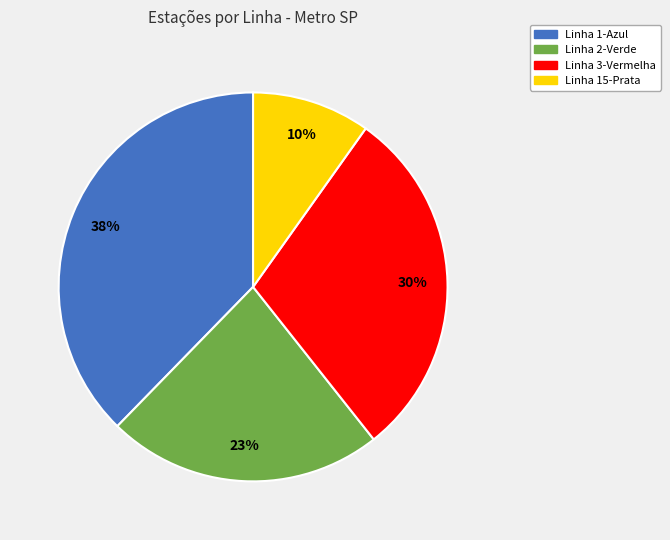

Is there a majority slice in this chart?

No